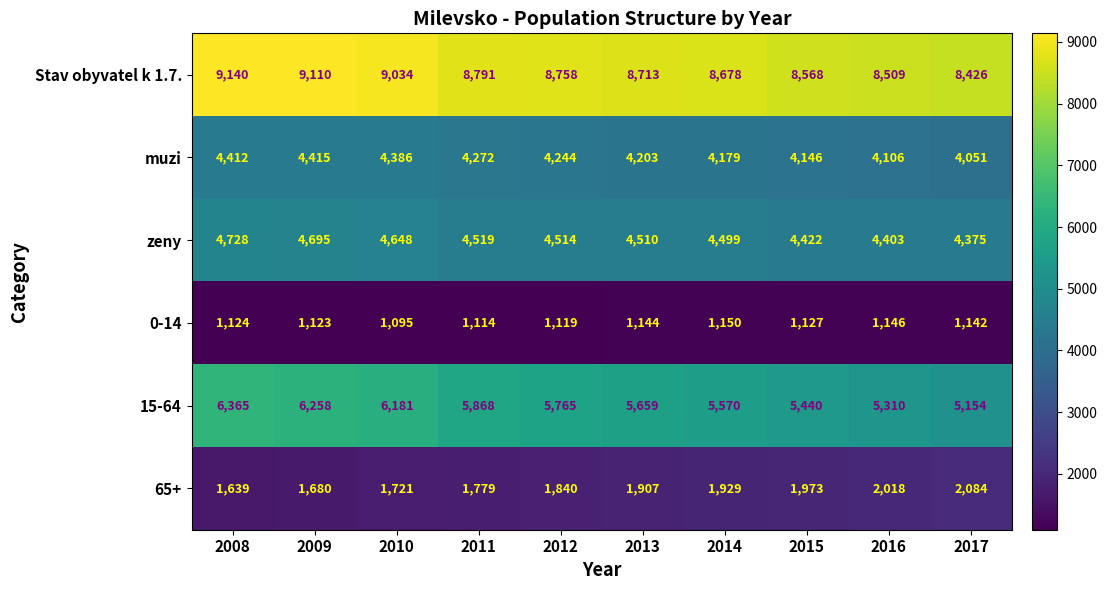

At how many categories does at least one series exceed 8846?

3